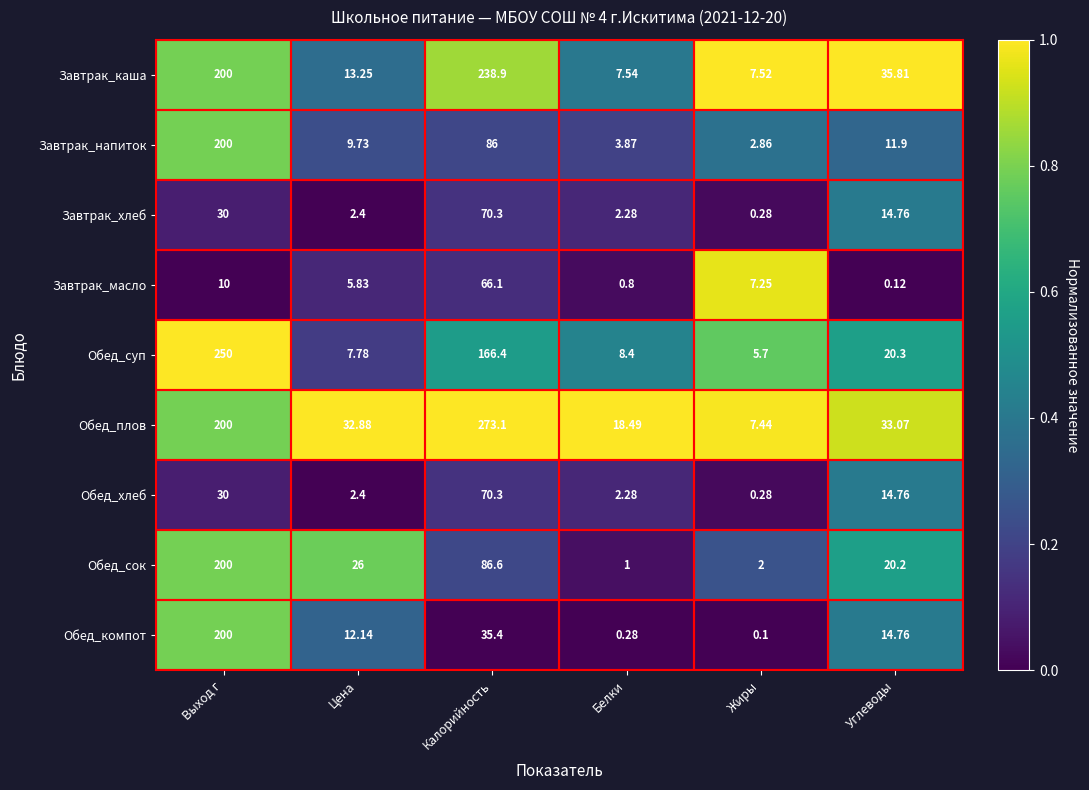

At which label does Завтрак_масло reach its minimum?

Углеводы